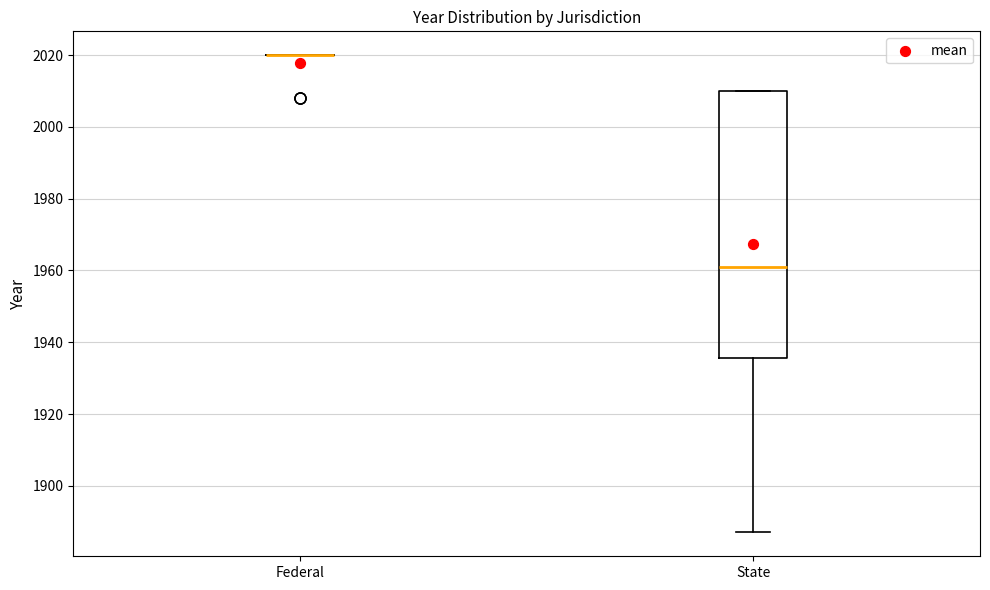

Which box is the tallest, from its lower edge to its upper edge?

State